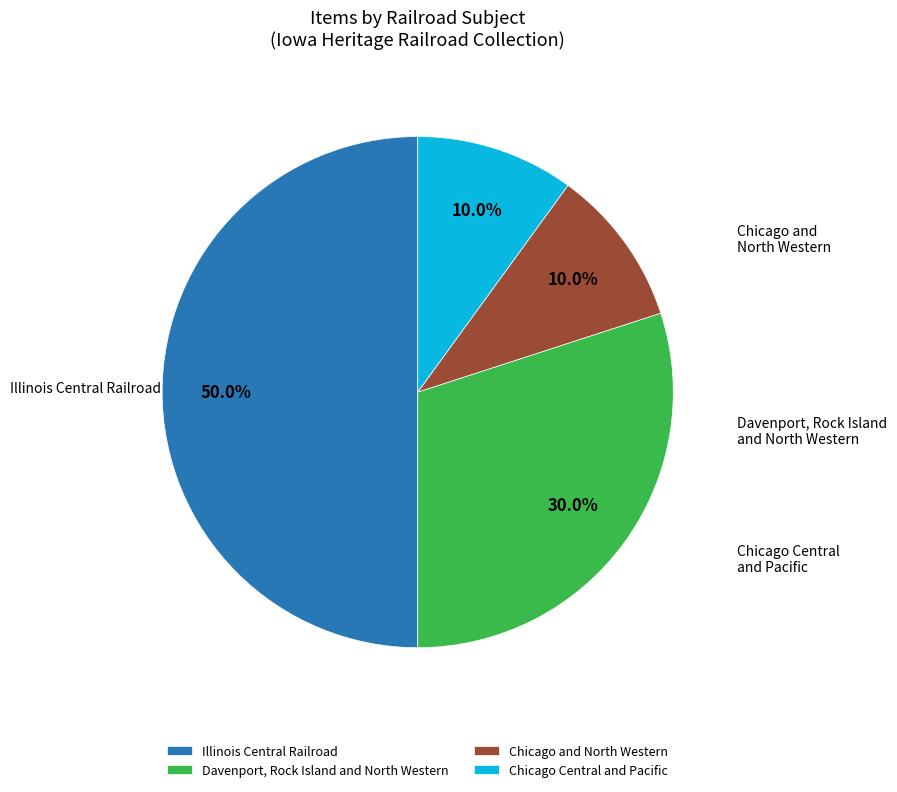

Which slice is the smallest?

Chicago and North Western